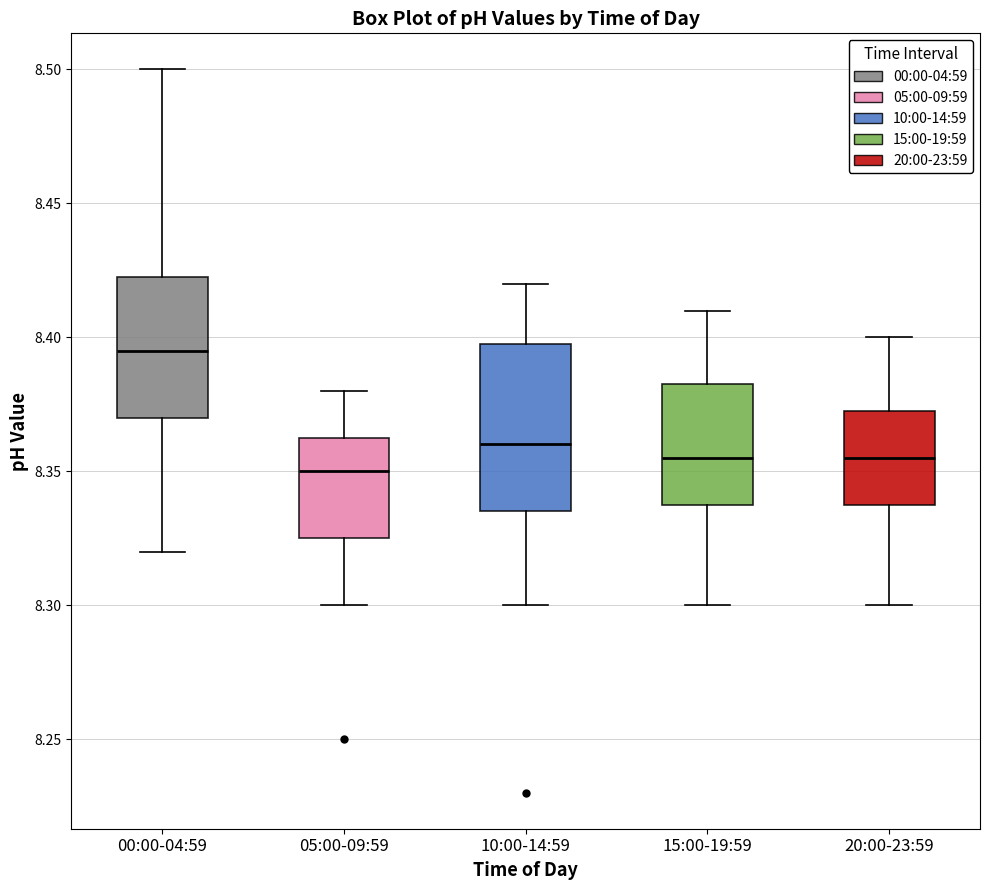

Reading left to right, transcribe this box plot: for each box, give where its median line is, the range the box spans, and where its two whiskers end, as read against the y-axis. The values are not printed on the chart, so give them approximately, as read against the axis.

00:00-04:59: median 8.395, box 8.370 to 8.425, whiskers 8.320 to 8.500
05:00-09:59: median 8.350, box 8.325 to 8.365, whiskers 8.300 to 8.380
10:00-14:59: median 8.360, box 8.335 to 8.400, whiskers 8.300 to 8.420
15:00-19:59: median 8.355, box 8.340 to 8.385, whiskers 8.300 to 8.410
20:00-23:59: median 8.355, box 8.340 to 8.375, whiskers 8.300 to 8.400